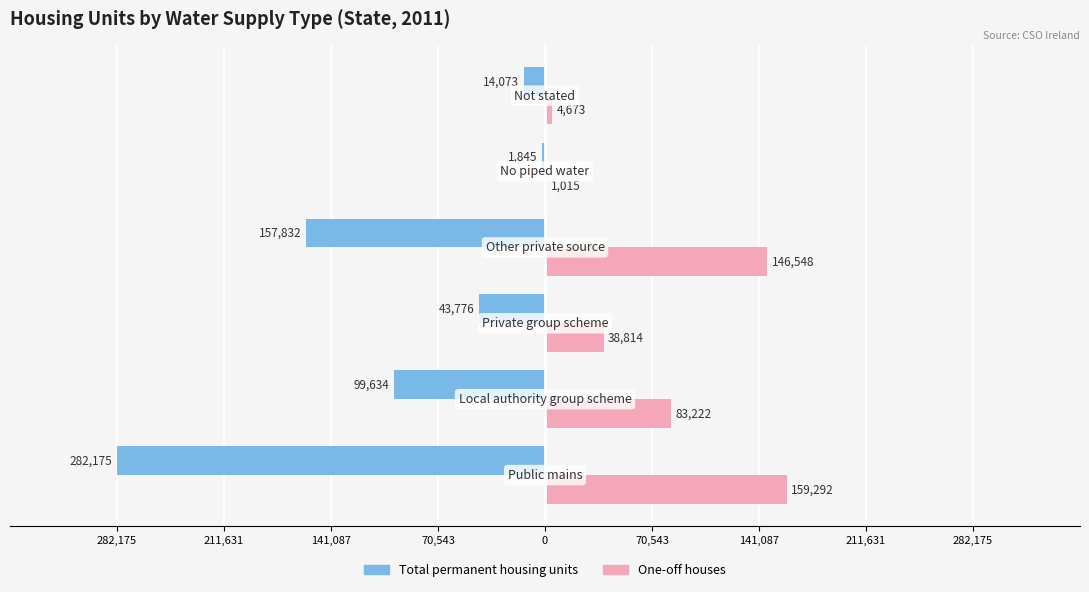

What are all the series names shown in the legend?

Total permanent housing units, One-off houses